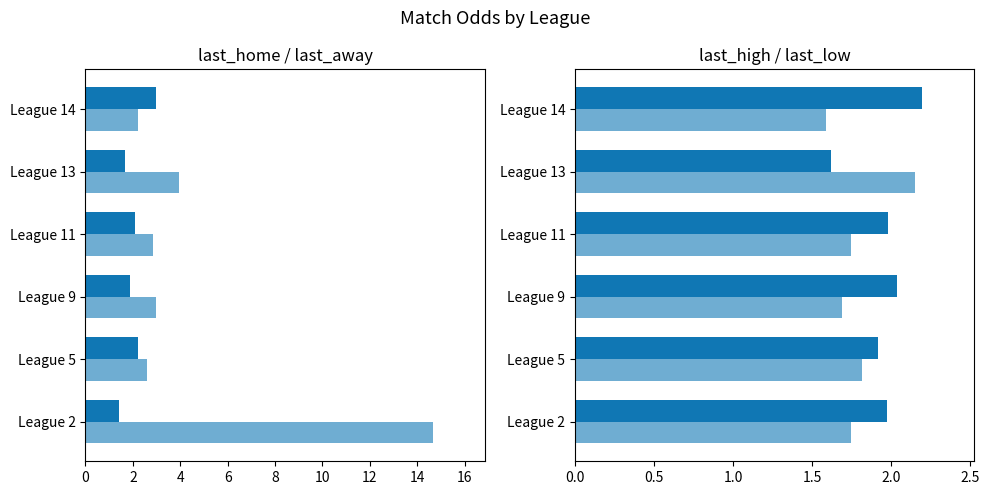

Which series changed the most between League 13 and League 14?

last_away